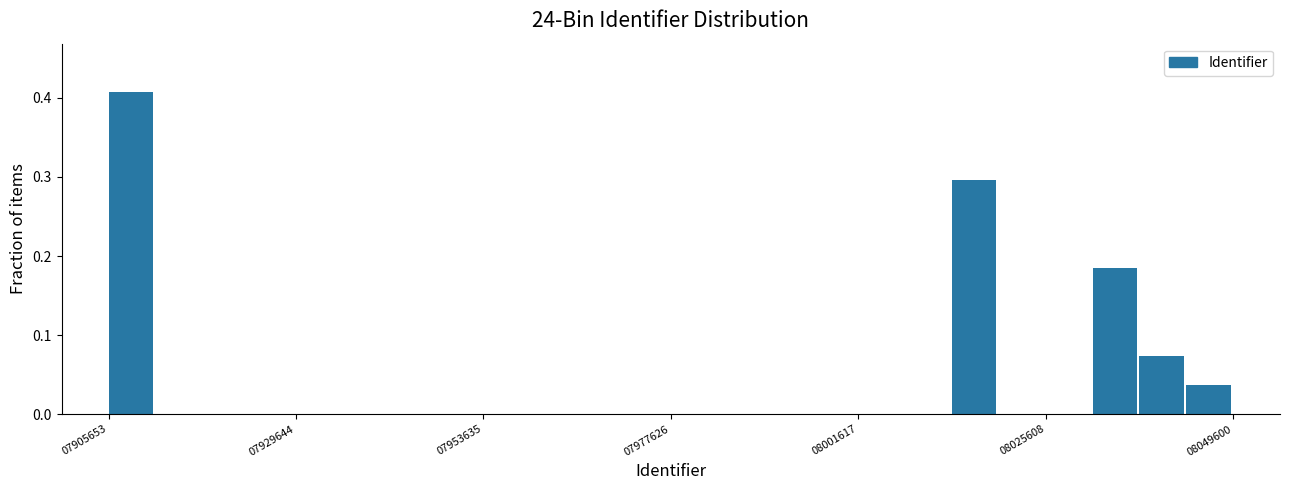

Around what value on the x-axis is the tallest bar? Give the approximate position of its centre, as read against the axis.

7910000